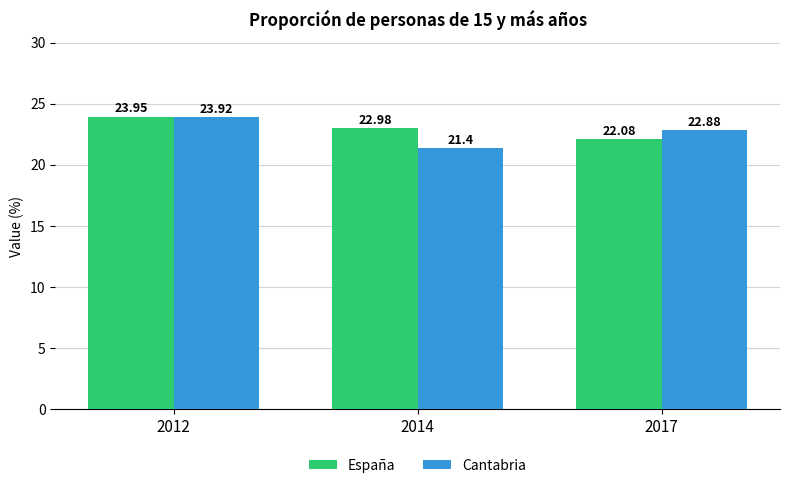

Which series changed the most between 2014 and 2017?

Cantabria